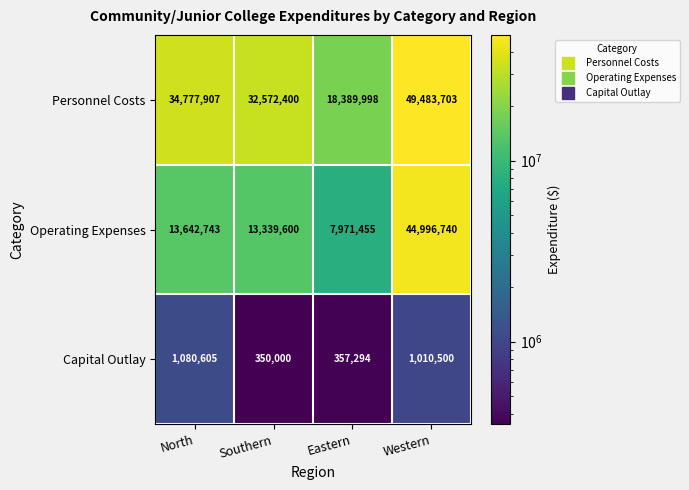

Is it true that Capital Outlay equals 1929595 at North?

False